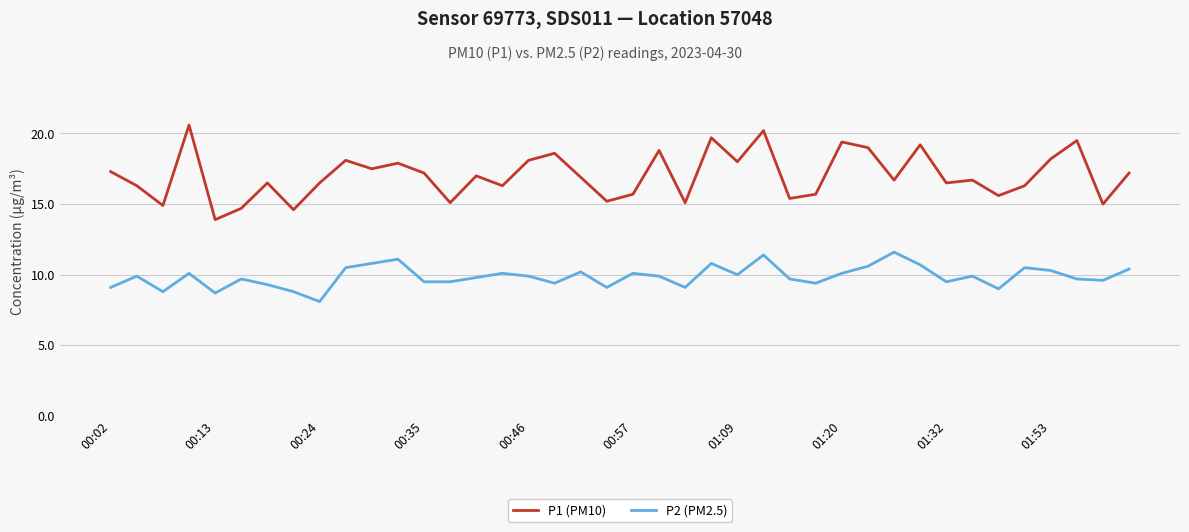

True or false: P2 (PM2.5) and P1 (PM10) intersect in this chart.

False